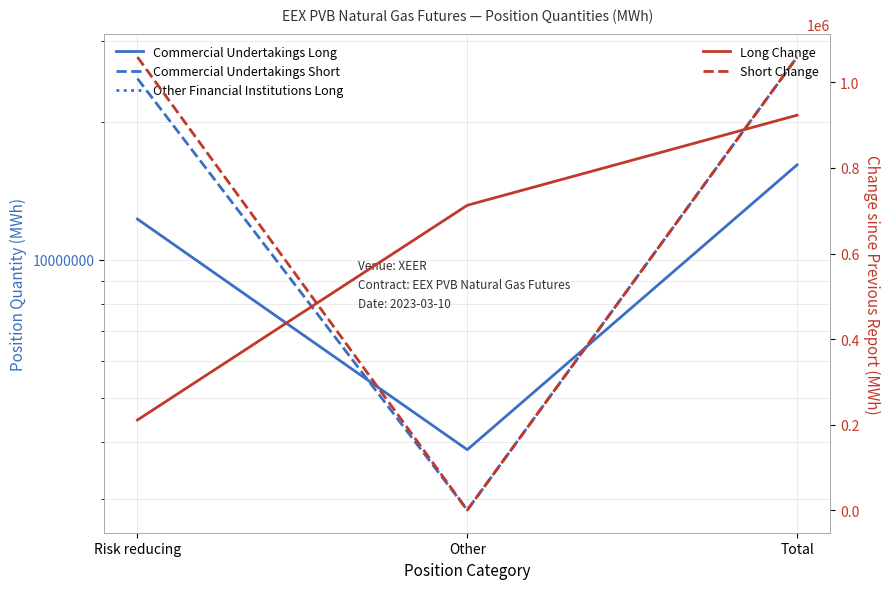

The value of Long Change at Other is 712800. True or false?

True